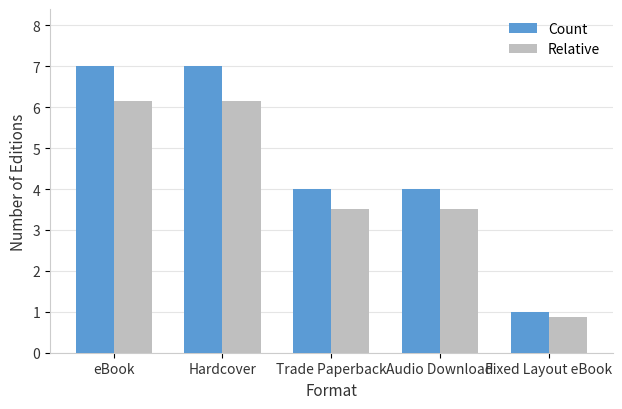

What is the maximum value shown in the chart?

7.0